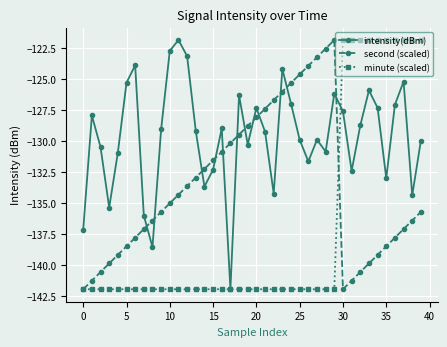

In second (scaled), how many points are higher than both neighbors (excluding endpoints)?

1